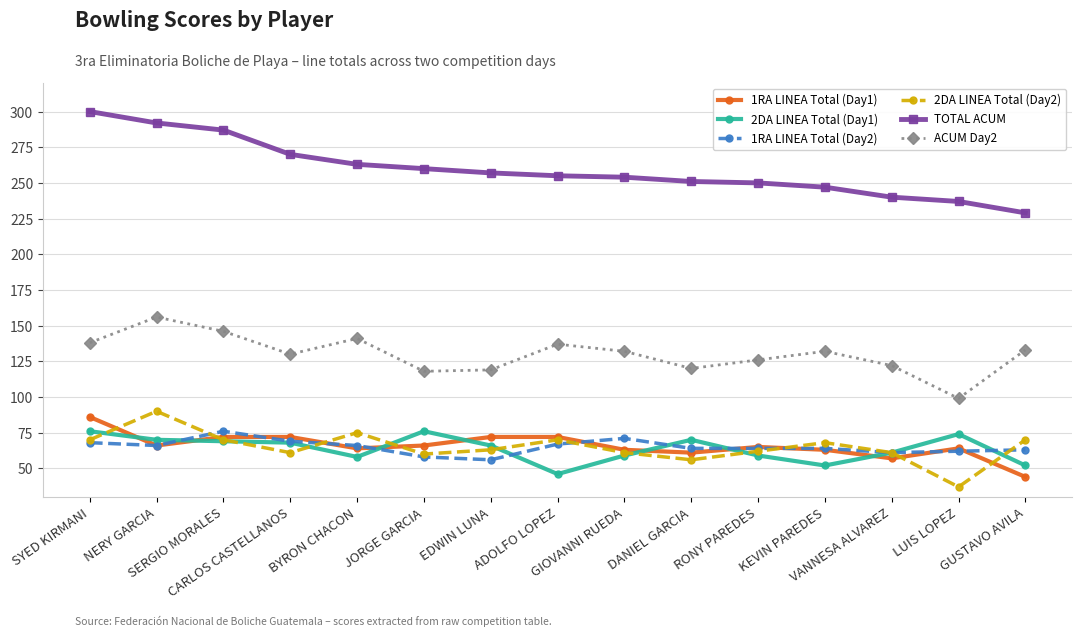

In ACUM Day2, how many points are lower than both neighbors (excluding endpoints)?

4